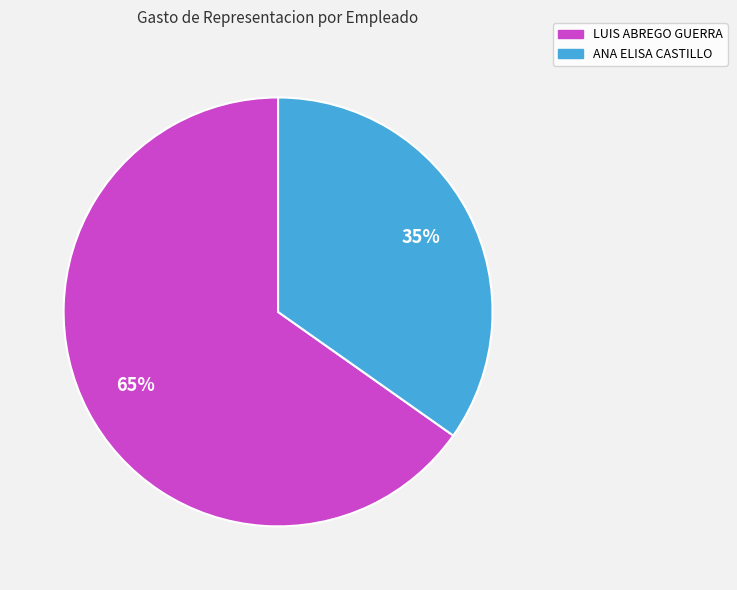

Approximately how many times larger is the value at ANA ELISA CASTILLO compared to LUIS ABREGO GUERRA?

0.5